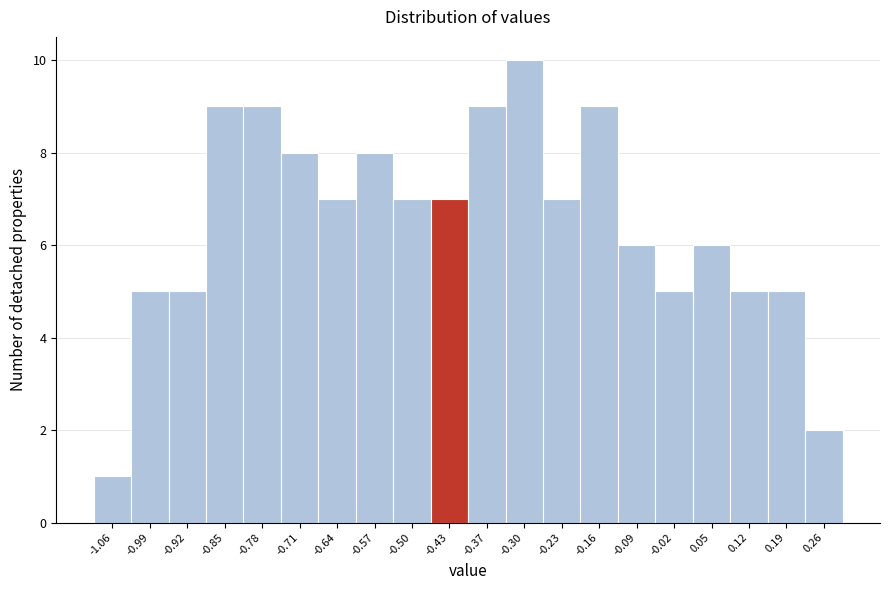

Reading left to right, list every bar in this chart as the range it spans on the x-axis followed by its height. Neither the bar edges nor the heights are printed on the chart, so give them approximately, as read against the axes.

-1.090 to -1.021: 1
-1.021 to -0.952: 5
-0.952 to -0.883: 5
-0.883 to -0.814: 9
-0.814 to -0.745: 9
-0.745 to -0.676: 8
-0.676 to -0.607: 7
-0.607 to -0.538: 8
-0.538 to -0.469: 7
-0.469 to -0.400: 7
-0.400 to -0.331: 9
-0.331 to -0.262: 10
-0.262 to -0.193: 7
-0.193 to -0.124: 9
-0.124 to -0.055: 6
-0.055 to 0.014: 5
0.014 to 0.083: 6
0.083 to 0.152: 5
0.152 to 0.221: 5
0.221 to 0.290: 2